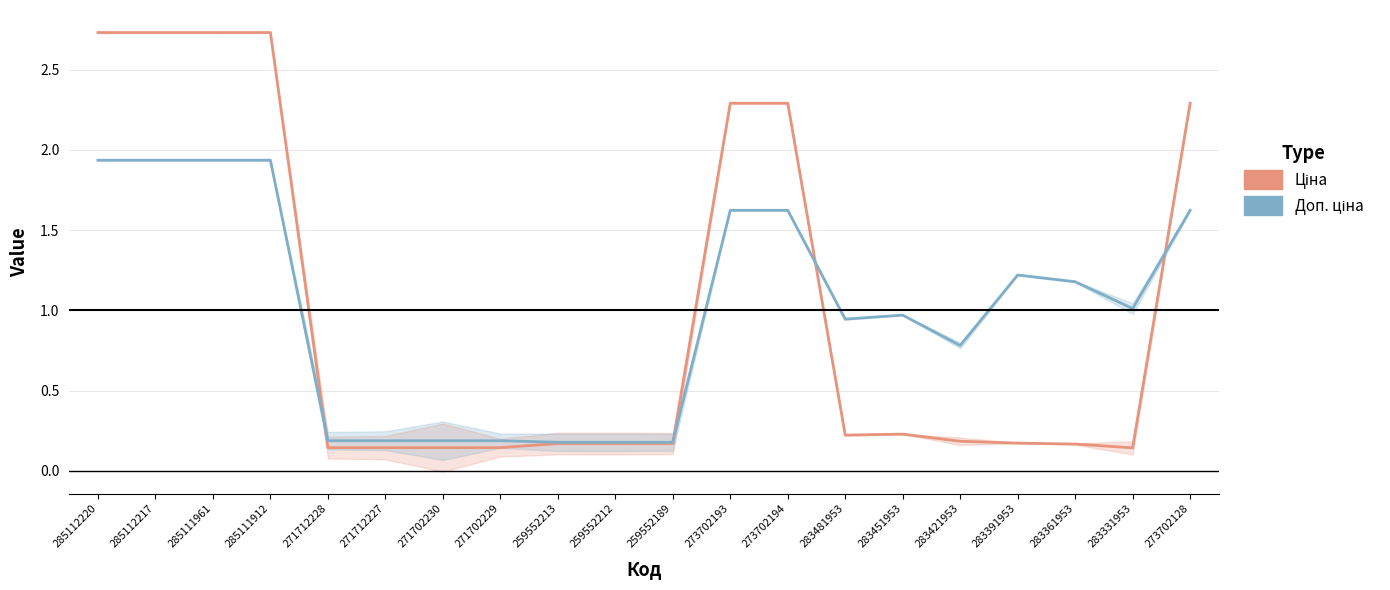

Between 259552213 and 259552189, which is larger?

259552213